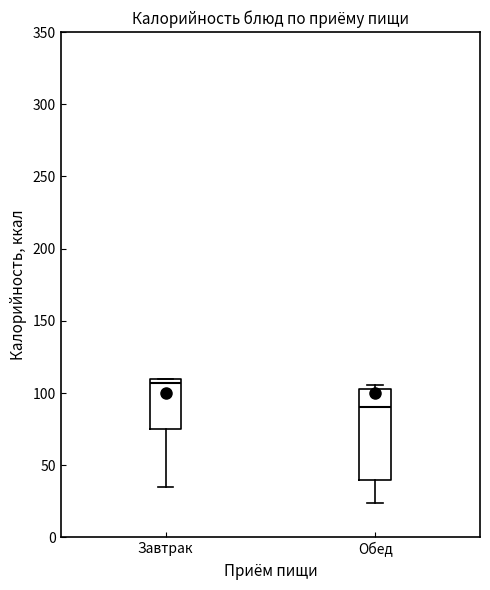

Which box has the highest median line?

Завтрак